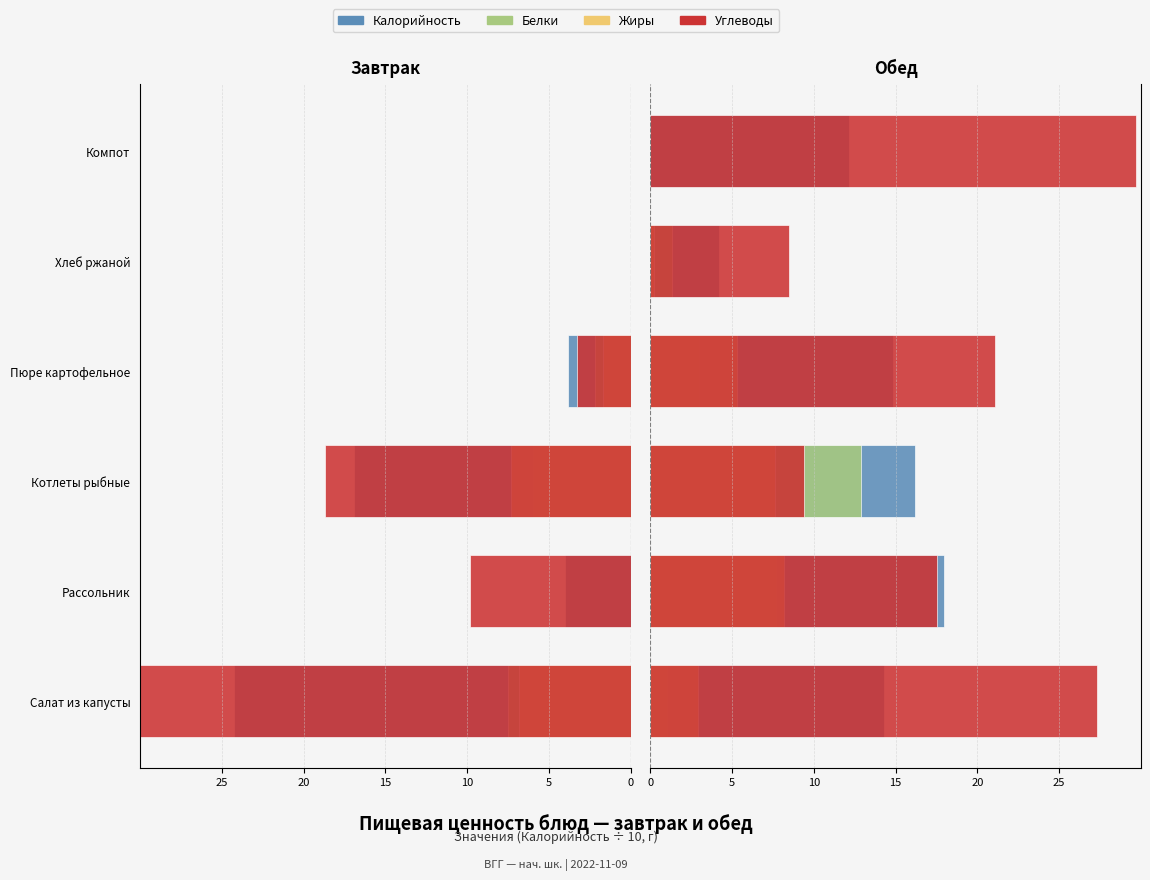

The value of Белки at Рассольник is 11.3. True or false?

False